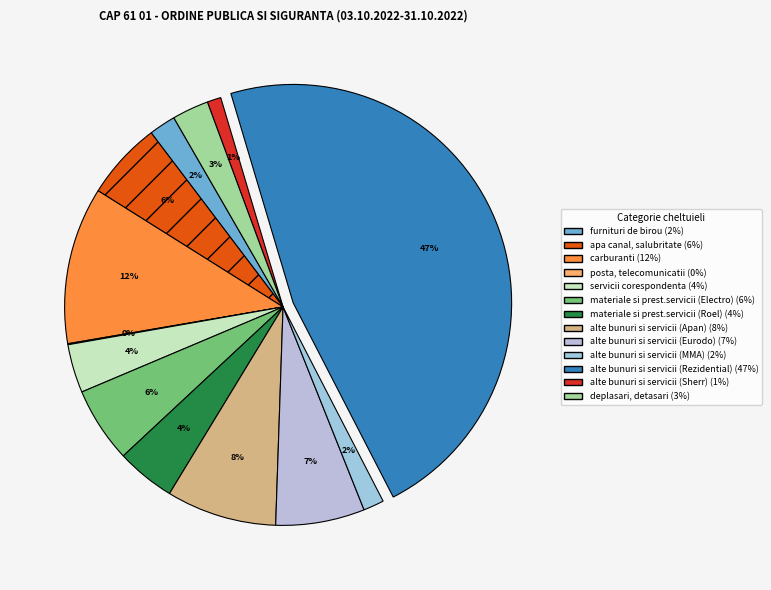

To the nearest percent, what percentage of the pie is alte bunuri si servicii (Rezidential)?

47%